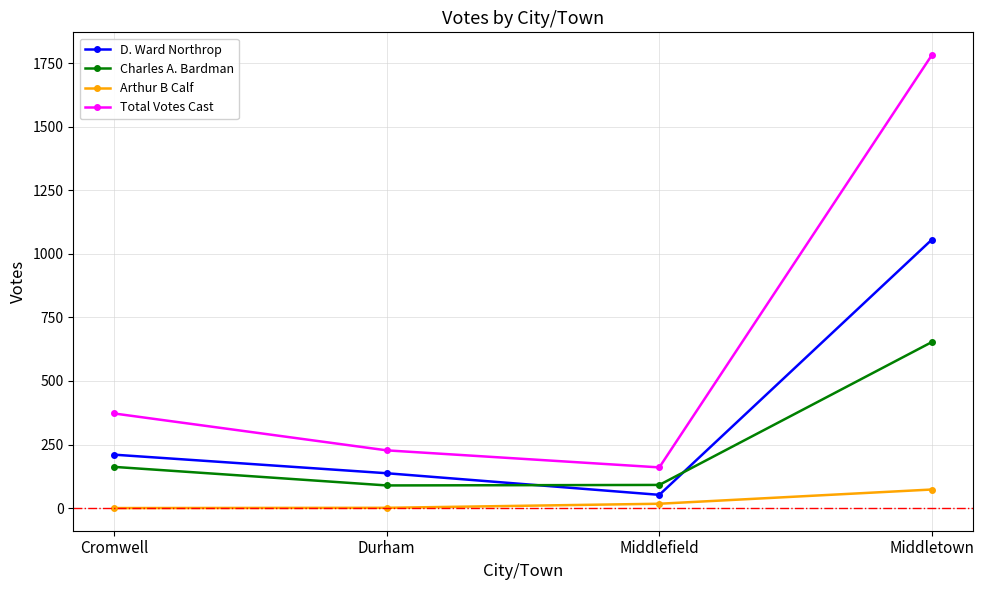

Where is D. Ward Northrop nearest to the value 554?

Cromwell